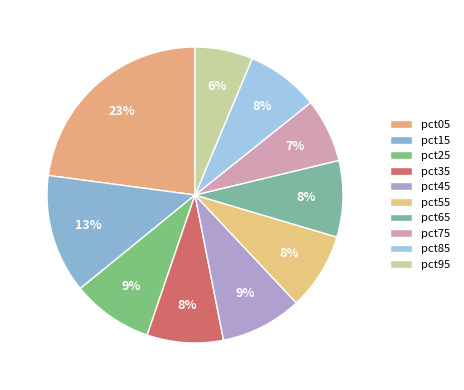

To the nearest percent, what is the difference between the largest and smallest slice percentages?

17%